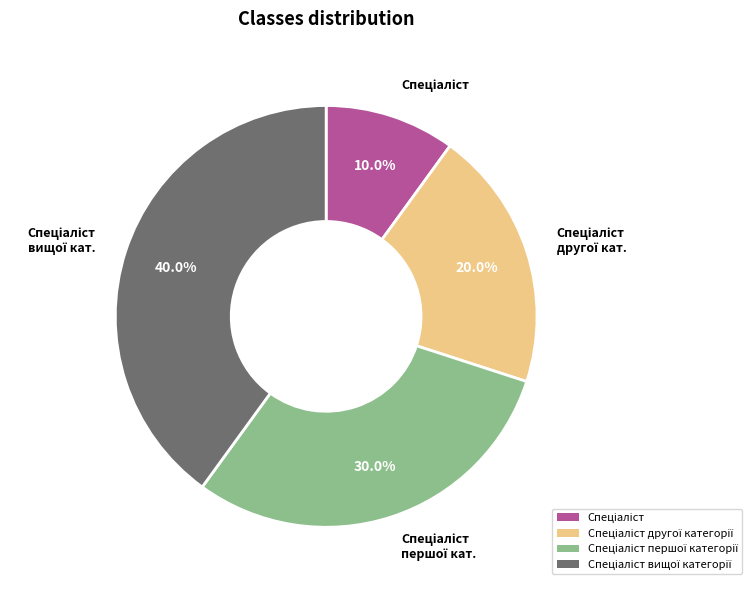

Does any single category account for the majority?

No